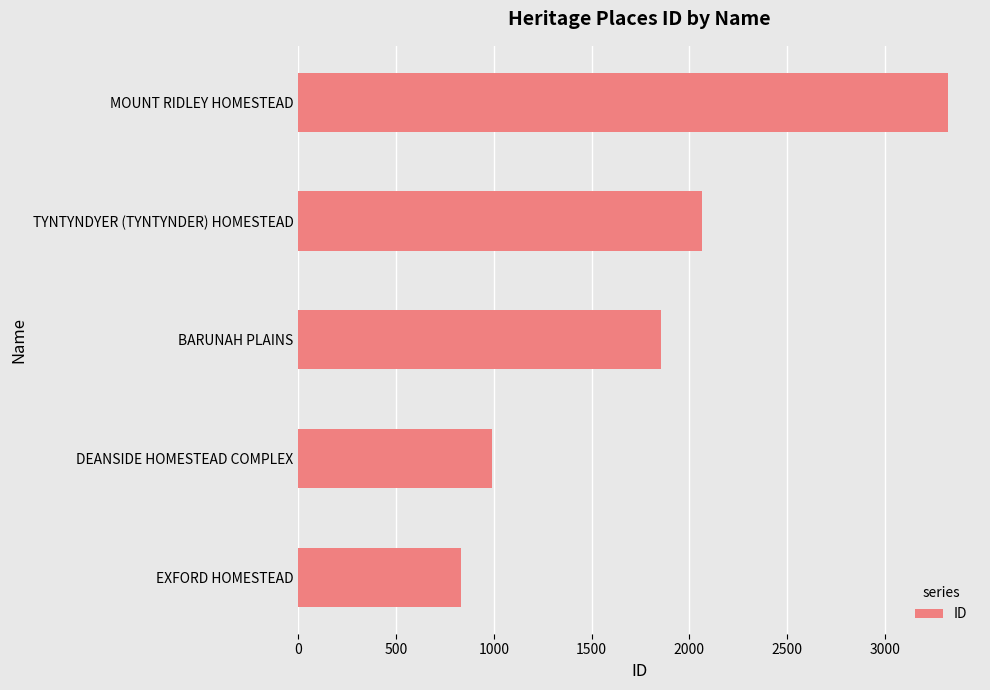

True or false: the data shows 3321 at MOUNT RIDLEY HOMESTEAD.

True